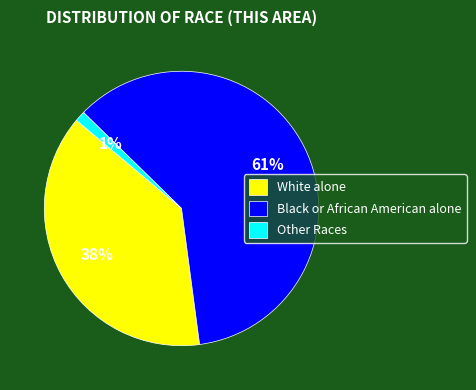

Rank the categories by value from lowest to highest.

Other Races, White alone, Black or African American alone